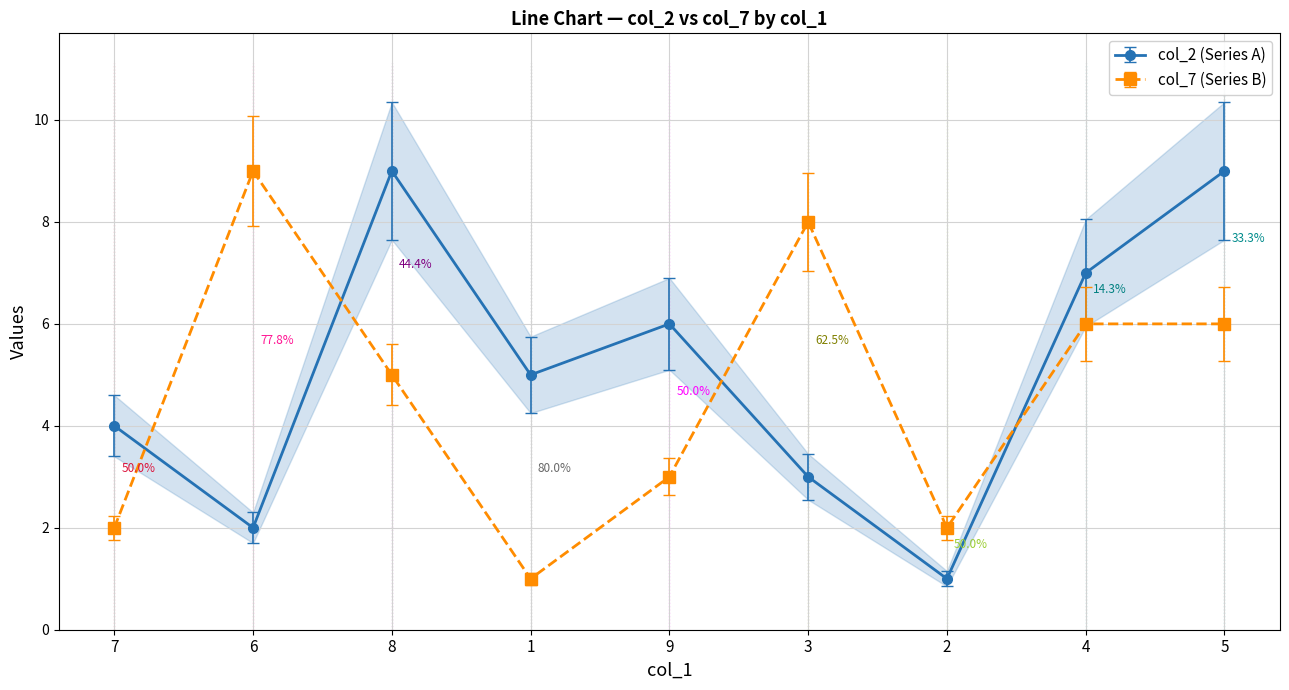

How many distinct data groups are displayed?

2